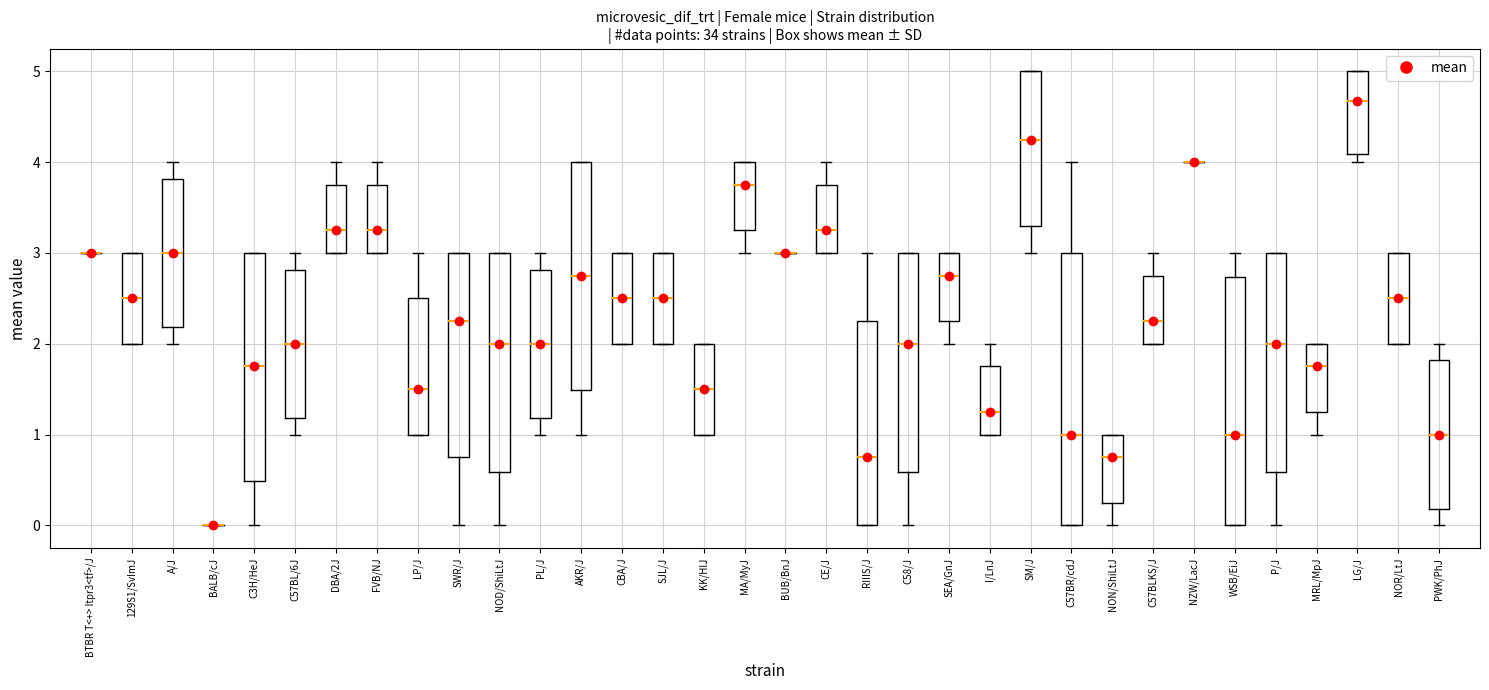

Comparing the boxes themselves (not the whiskers), which one is the tallest?

C57BR/cdJ